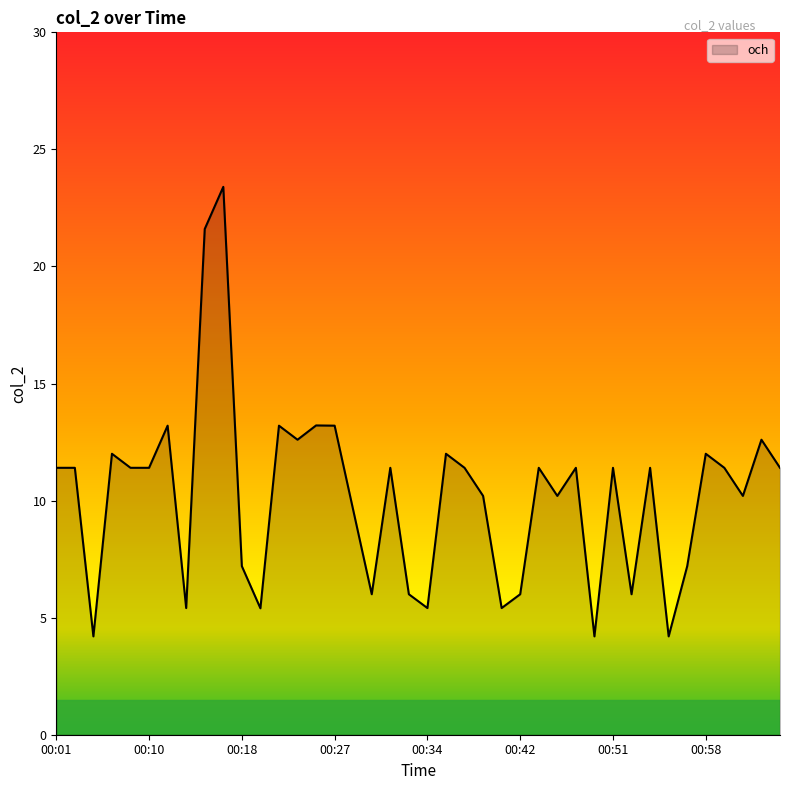

What is the difference between the maximum and minimum values?

19.2